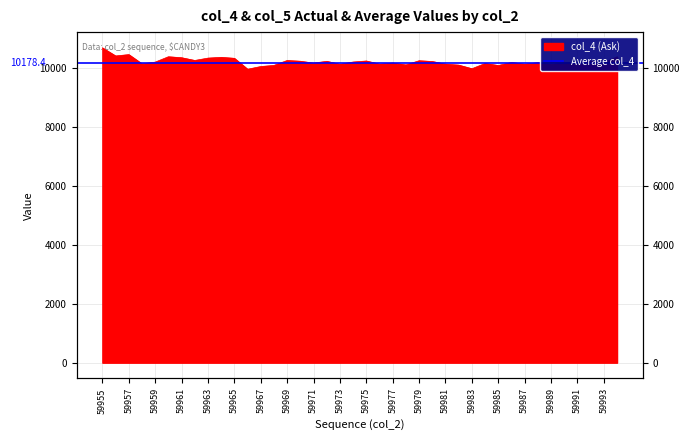

What is the maximum value shown in the chart?

10688